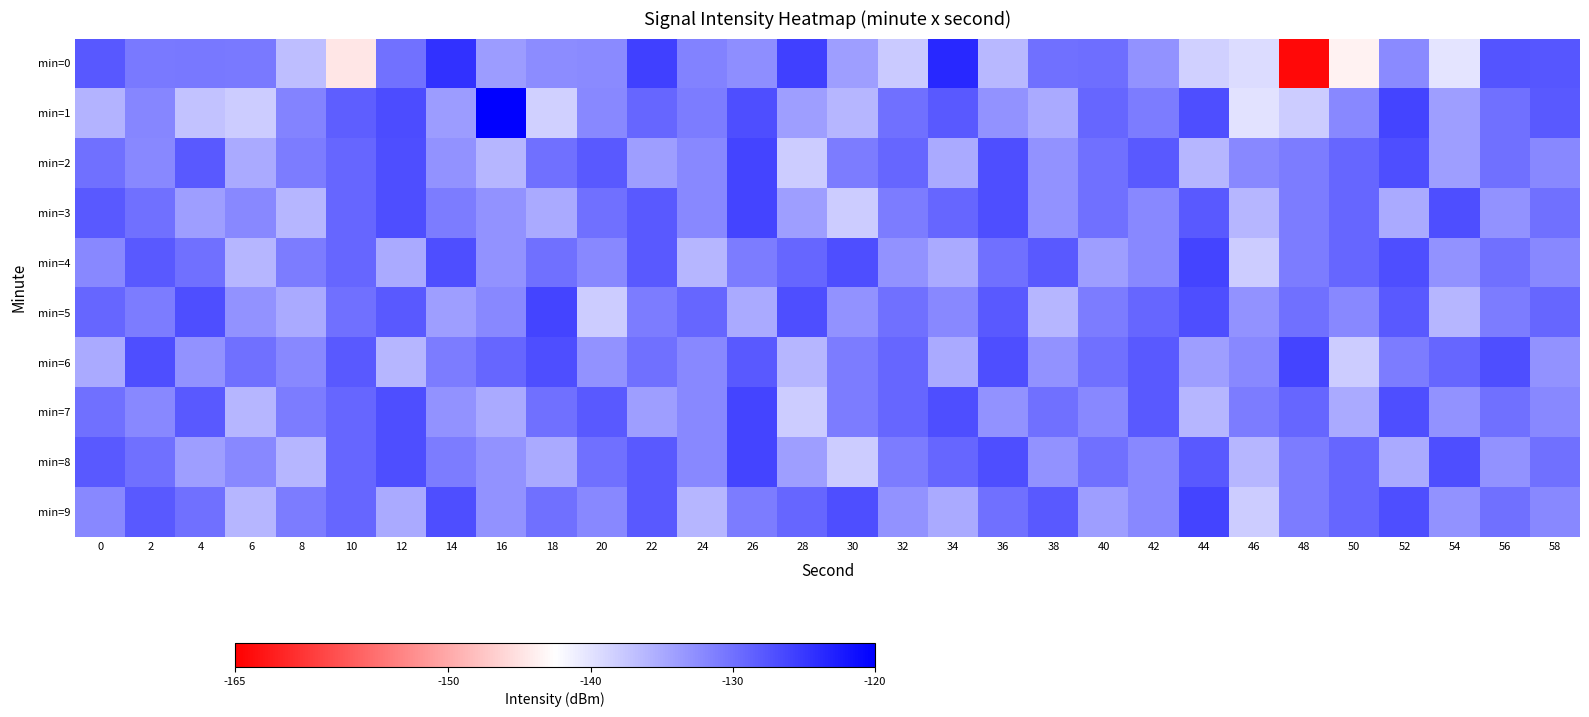

At which category is the sum across all series the highest?

26